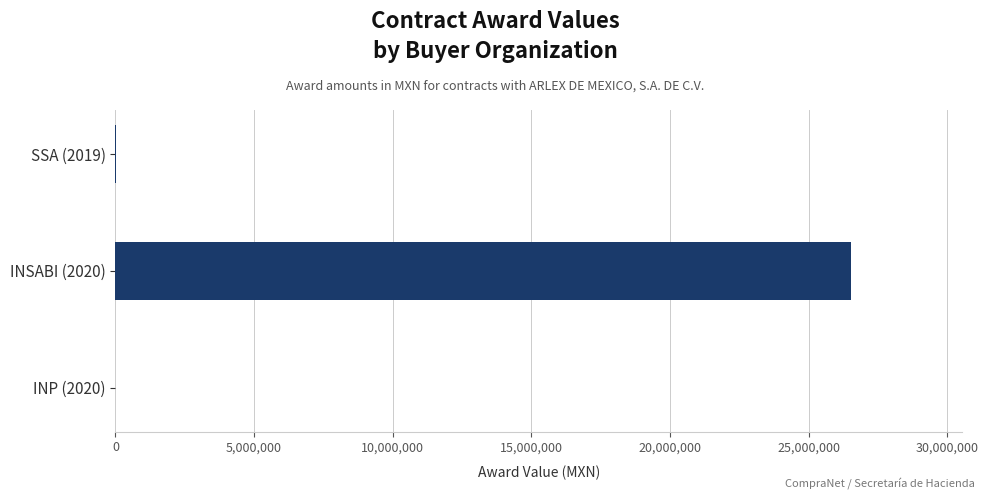

How many distinct data groups are displayed?

1